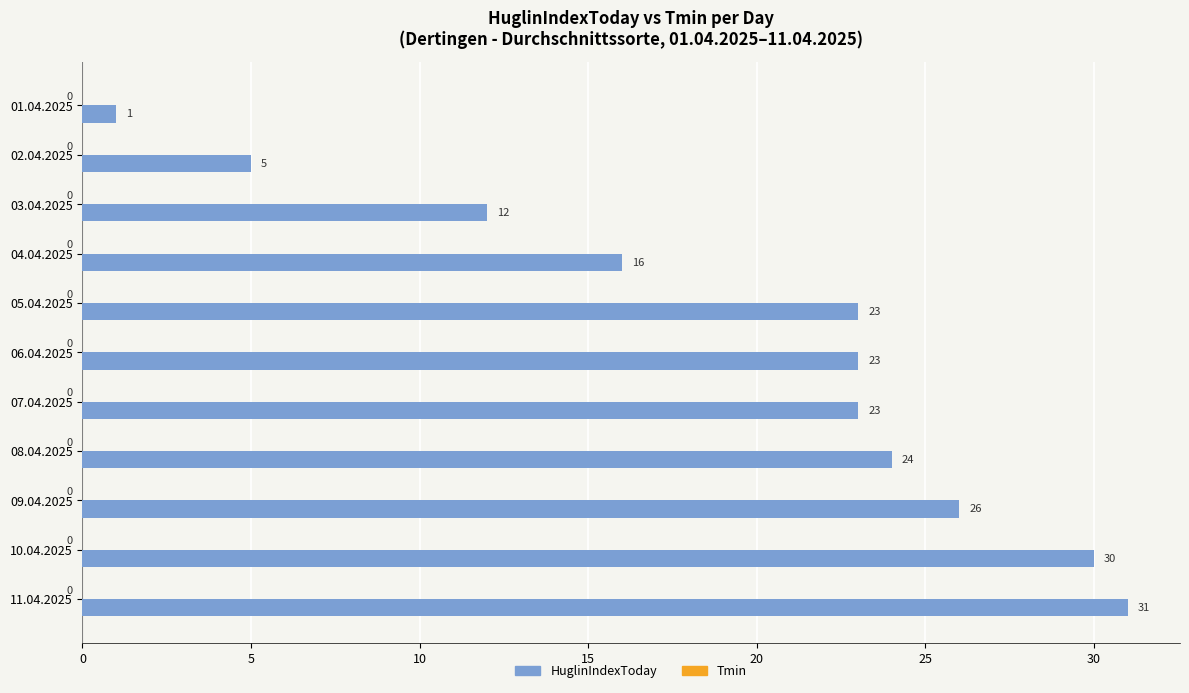

At which category does the chart reach its peak across all series?

11.04.2025